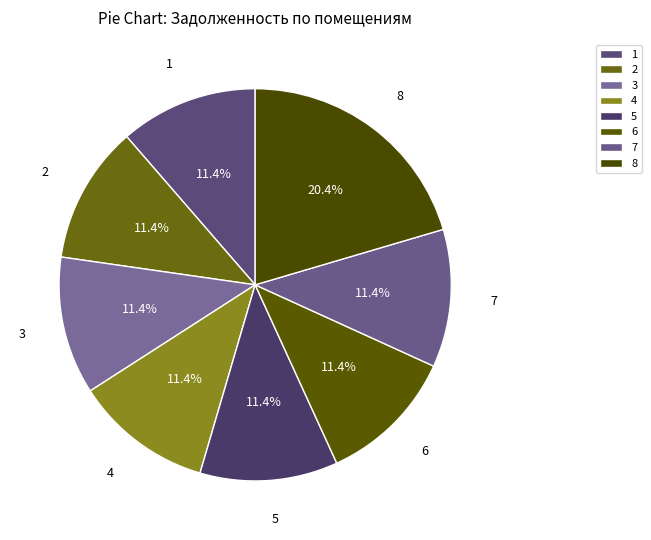

The 1 slice represents 11% of the pie. True or false?

True